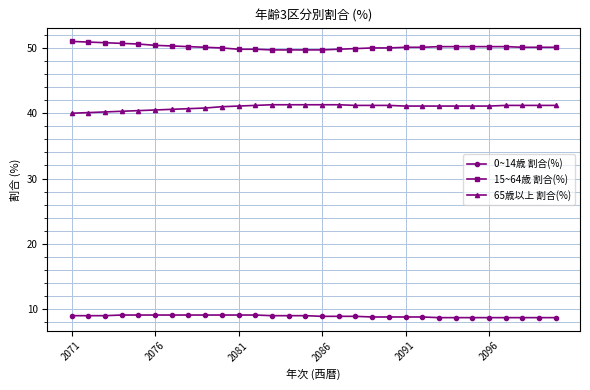

True or false: 15~64歳 割合(%) and 0~14歳 割合(%) intersect in this chart.

False